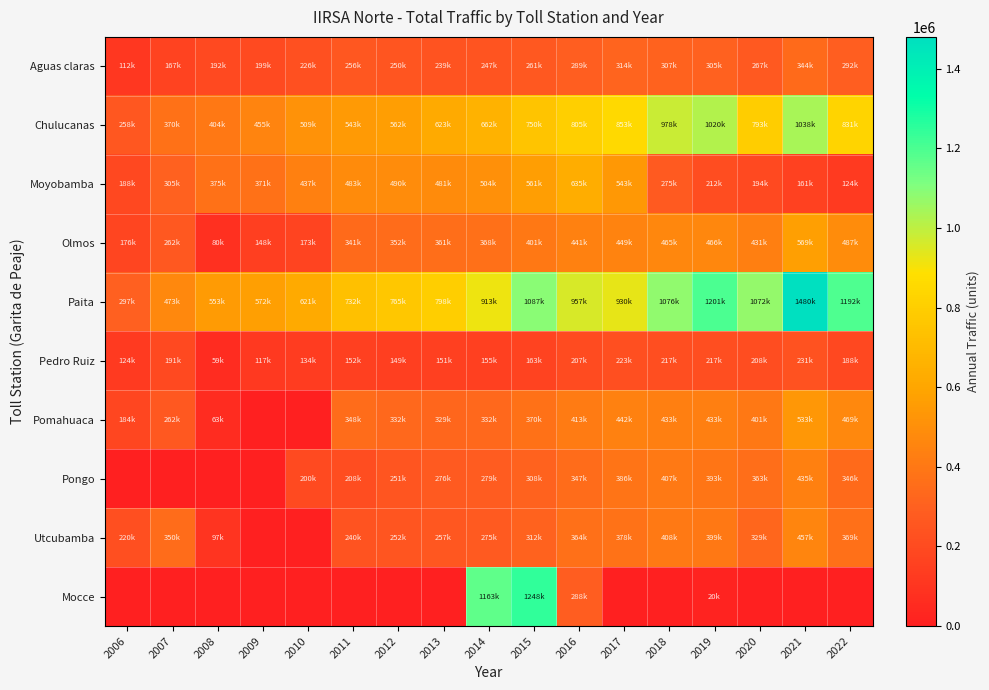

Which series has the largest range (max minus min)?

Mocce